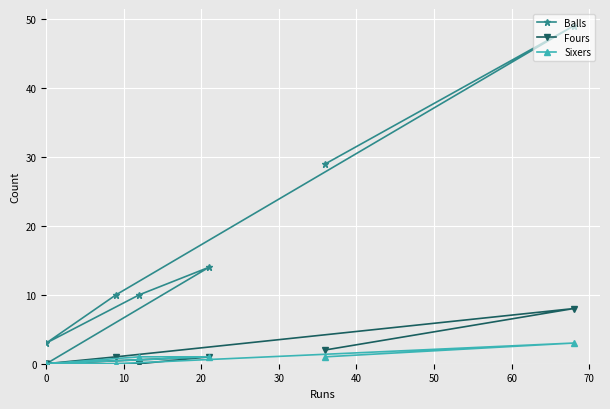

Is this an area chart (filled region under the line)?

No